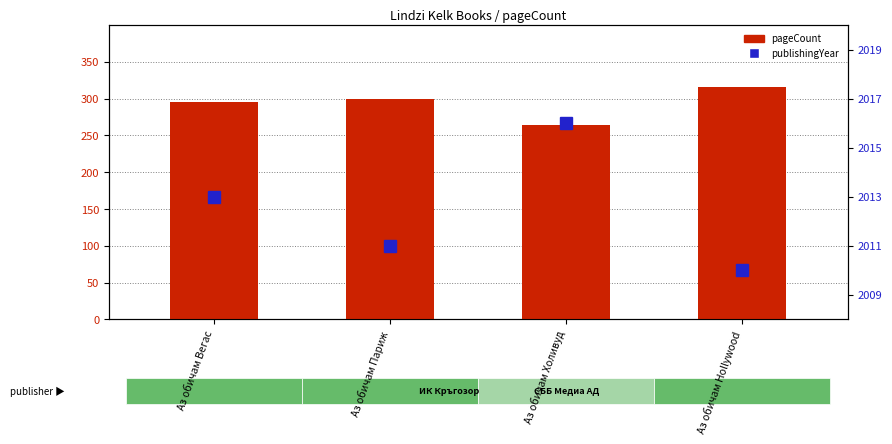

Reading left to right, list all the values displayed in this chart.

pageCount: 296	300	264	316
publishingYear: 2013	2011	2016	2010